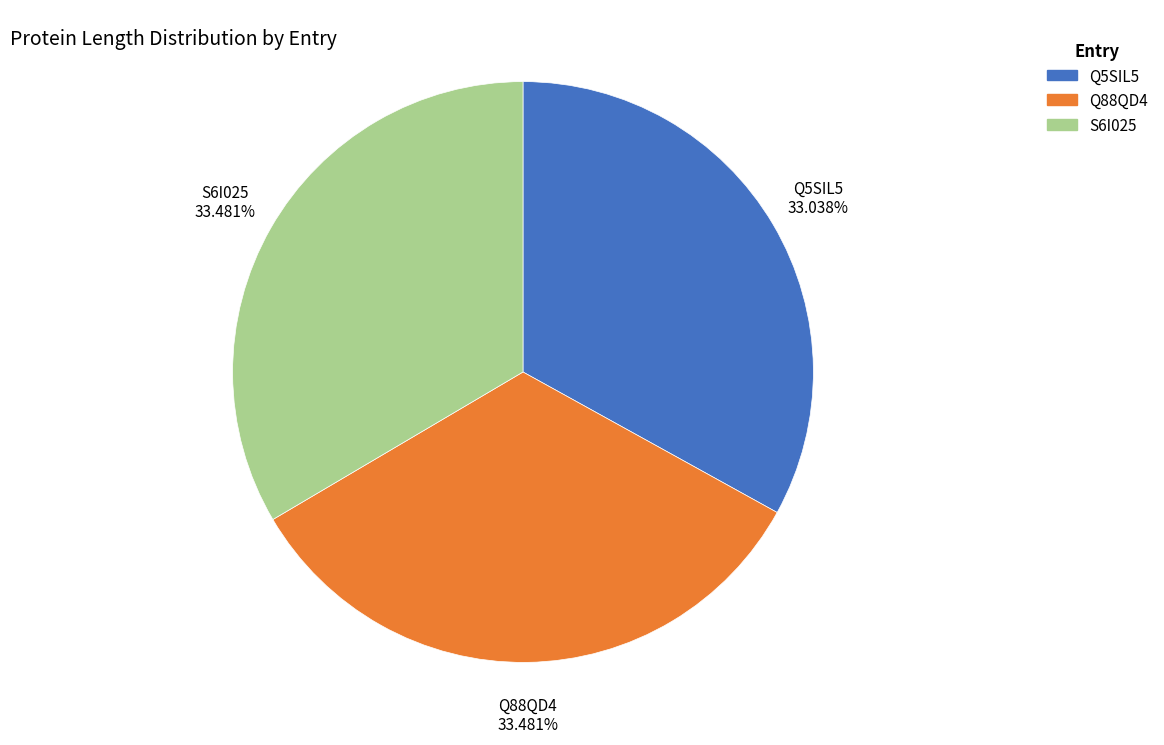

To the nearest percent, what is the average slice percentage?

33%